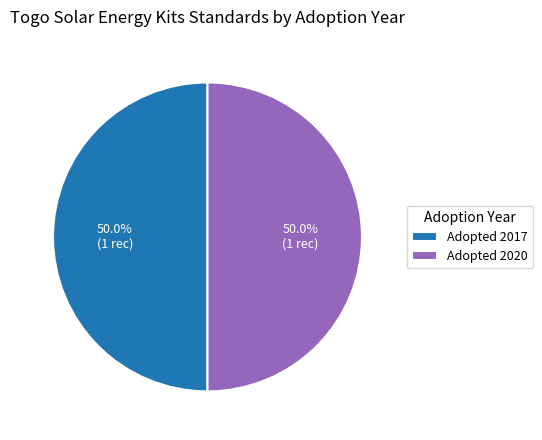

Do Adopted 2017 and Adopted 2020 together represent more than half of the pie?

Yes